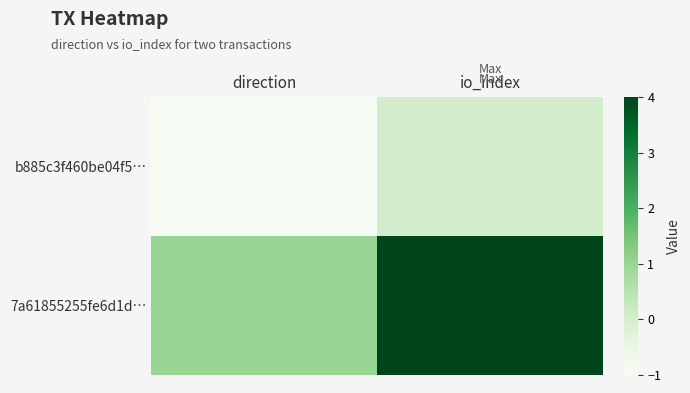

Reading left to right, what are all the values shown in this chart?

b885c3f460be04f5…: direction=-1	io_index=0
7a61855255fe6d1d…: direction=1	io_index=4